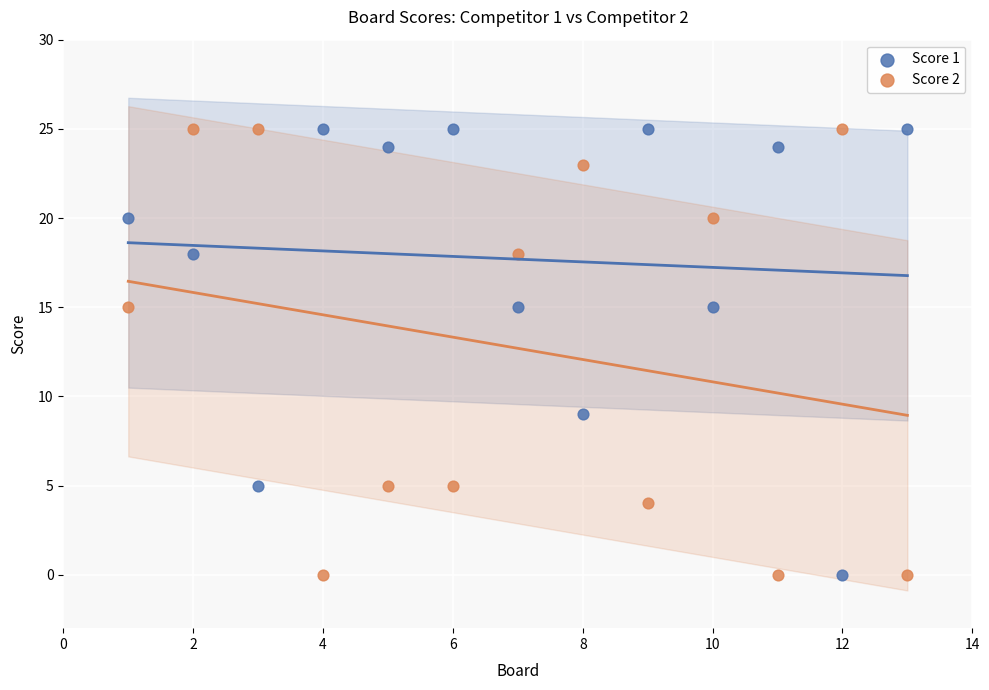

Across all data points, what is the range of X values (max minus min)?

12